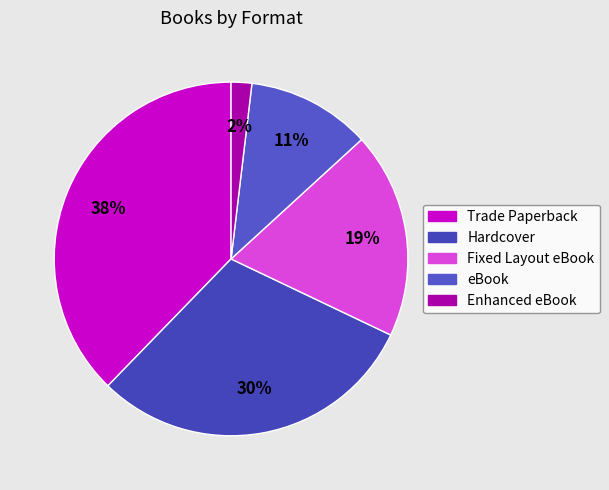

Count the number of slices in the pie.

5